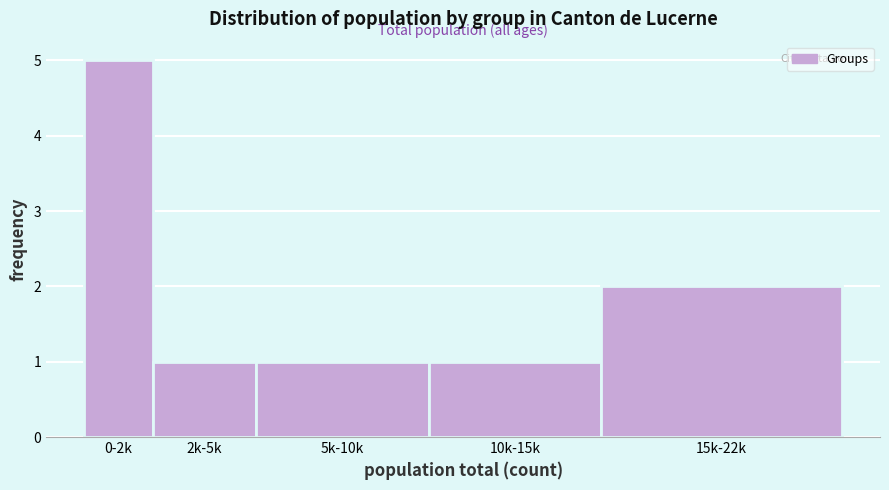

Reading left to right, list all the values displayed in this chart.

5	1	1	1	2